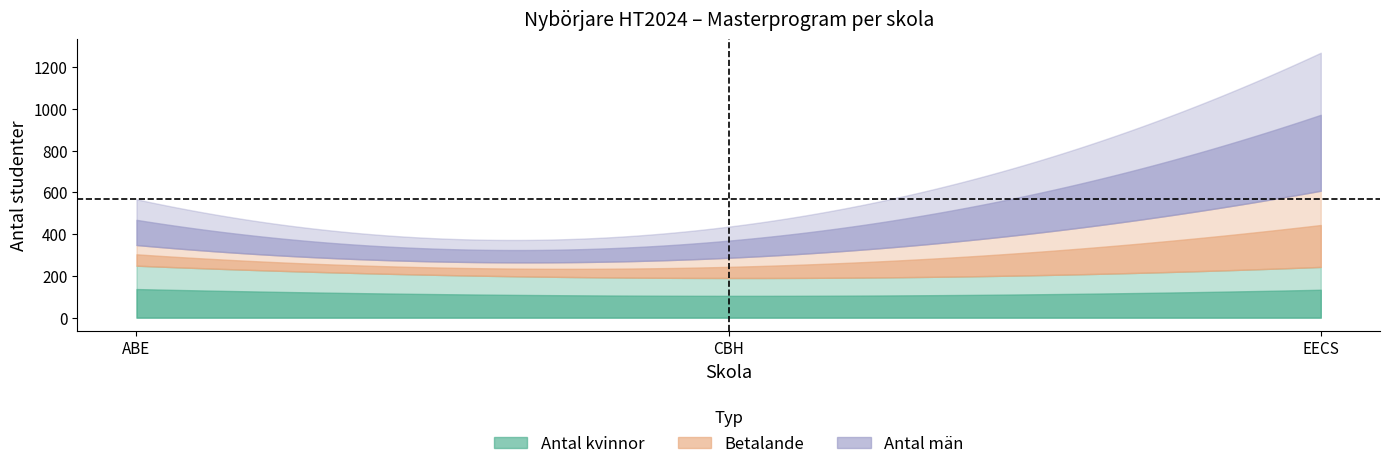

How many values in the Betalande series exceed 99?

1